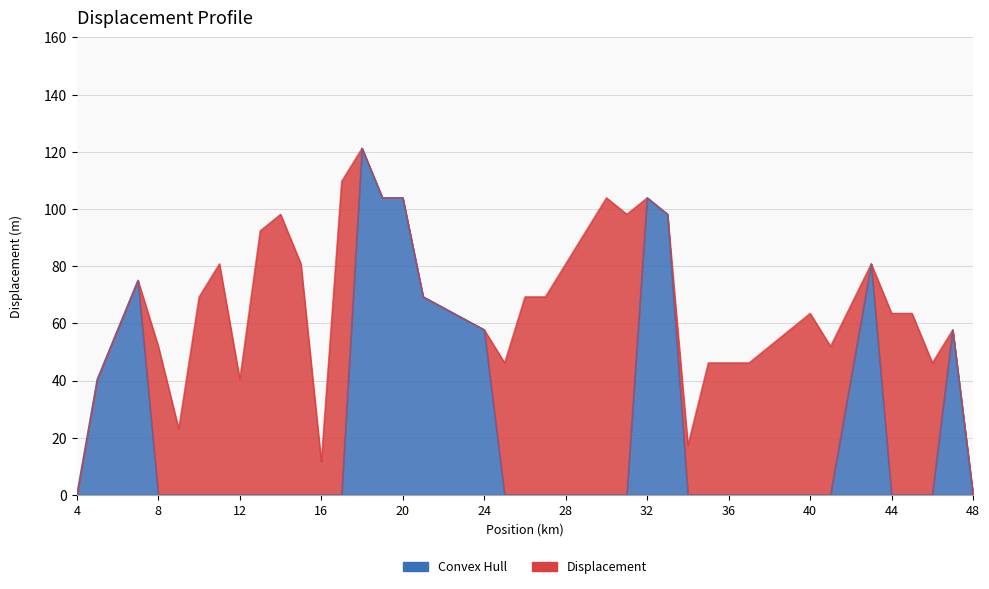

Does the chart have visible grid lines?

Yes